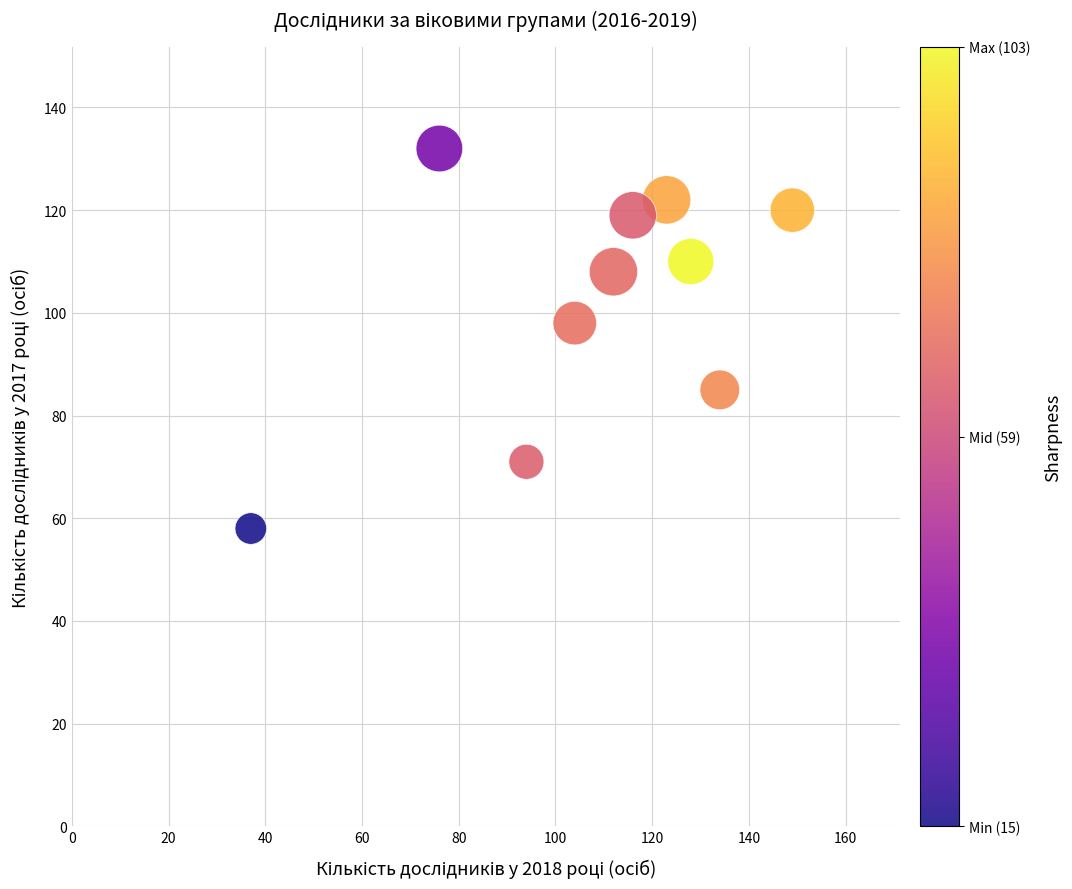

What Y value in the scatter plot is closest to 95?

98